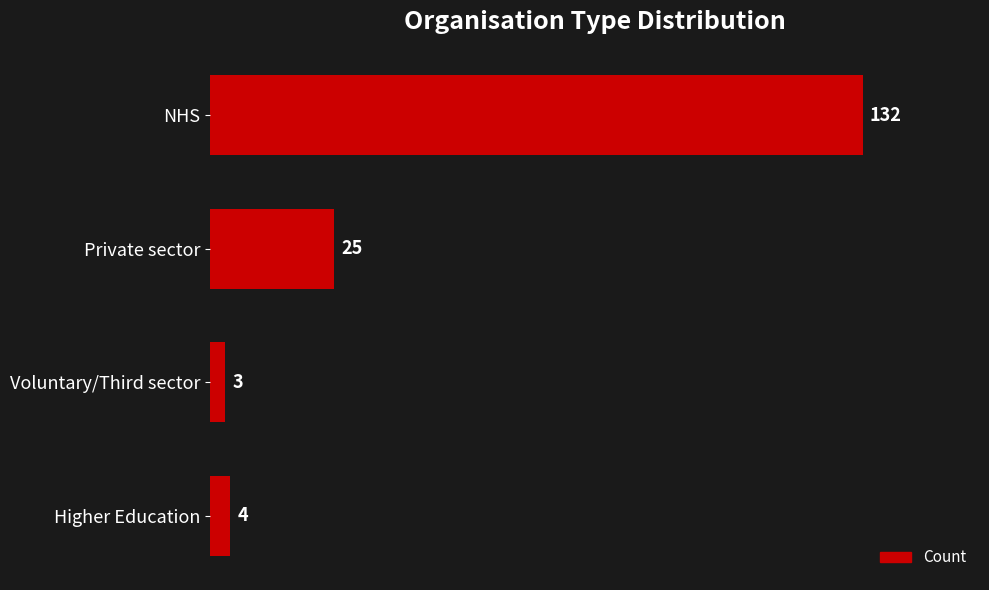

At which label is the value closest to 67?

Private sector